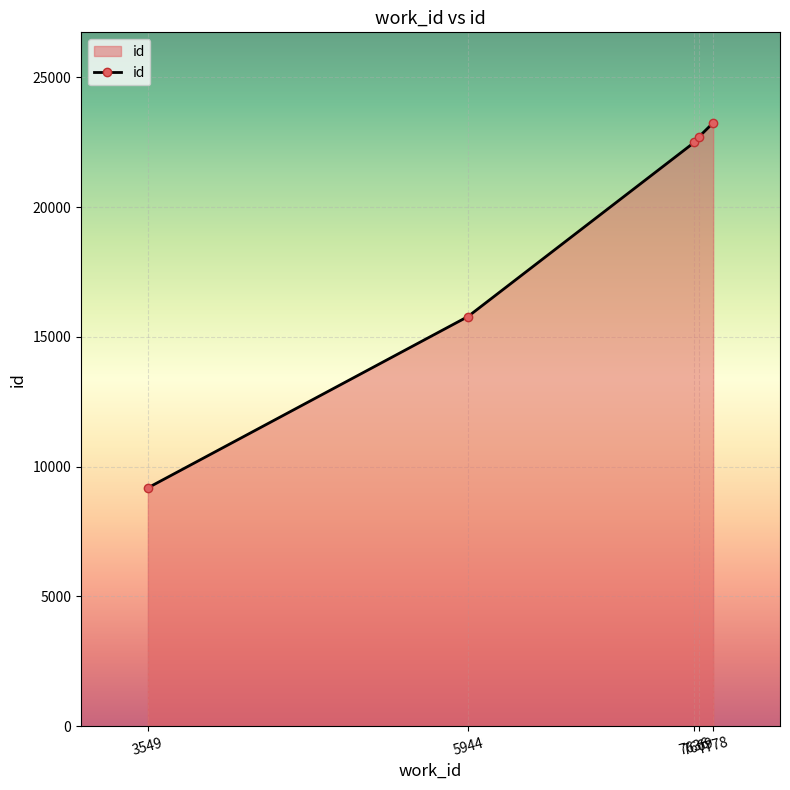

The chart shows a value of 22486 at 7636. True or false?

True